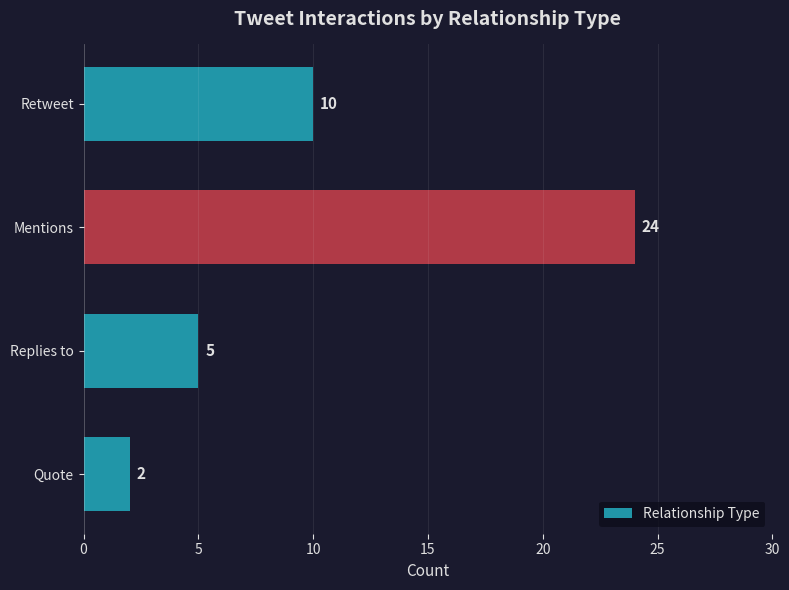

What is the difference between the second highest and second lowest values?

5